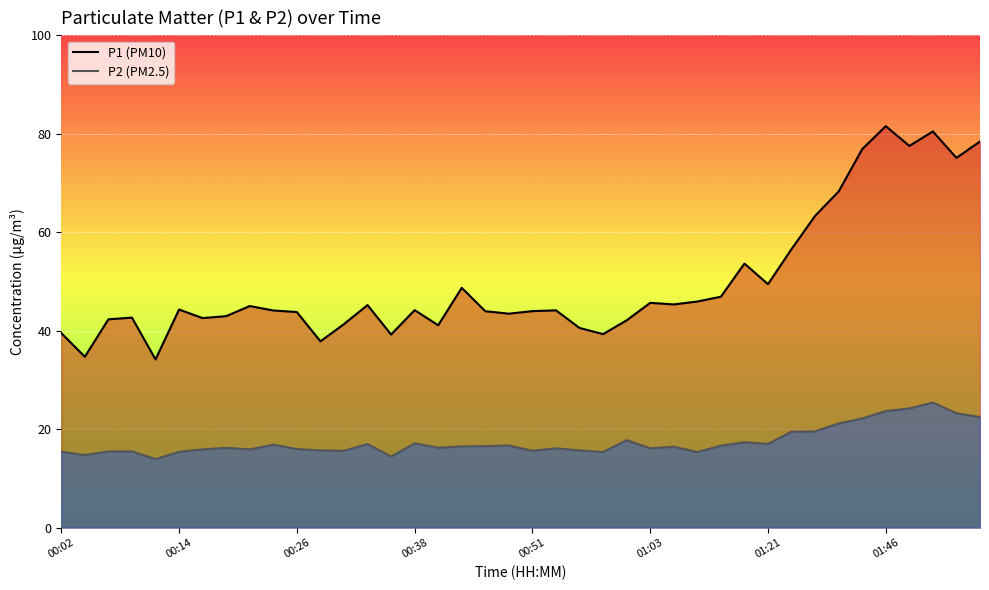

Reading right to left, what are all the values shown in this chart?

P1: 78.4	75.1	80.5	77.5	81.5	76.9	68.3	63.3	56.6	49.5	53.6	46.9	45.9	45.3	45.6	42.1	39.3	40.5	44.1	44.0	43.5	44.0	48.7	41.1	44.2	39.2	45.2	41.3	37.8	43.8	44.1	45.0	43.0	42.5	44.3	34.1	42.6	42.3	34.7	39.5
P2: 22.4	23.2	25.4	24.2	23.7	22.2	21.1	19.6	19.5	17.0	17.3	16.6	15.3	16.4	16.1	17.8	15.3	15.7	16.1	15.6	16.7	16.6	16.5	16.2	17.1	14.4	17.0	15.6	15.7	15.9	16.8	15.9	16.2	15.9	15.4	13.9	15.5	15.4	14.7	15.4